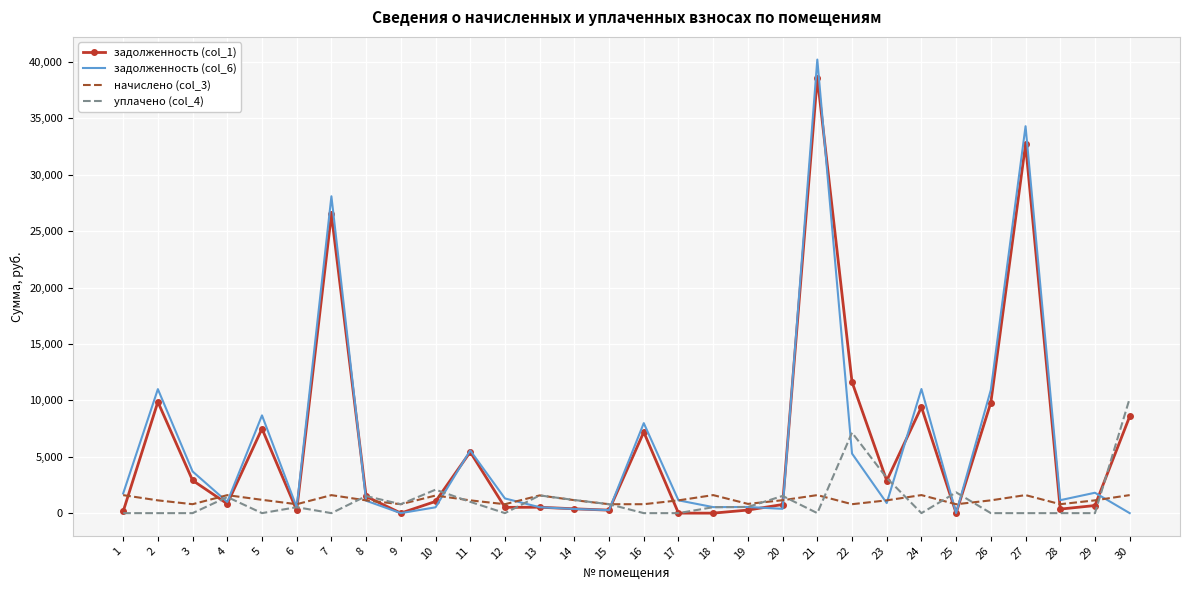

What is the greatest value displayed?

40211.2